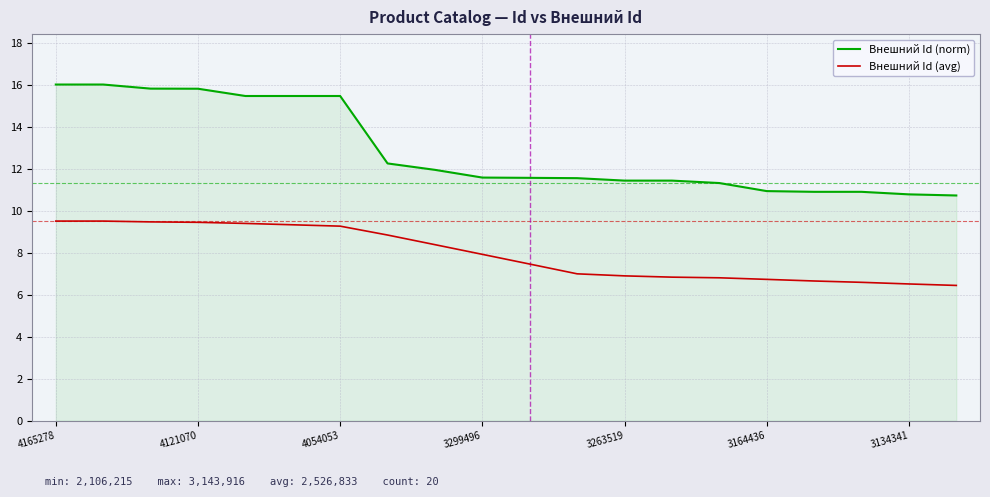

Which series has the largest range (max minus min)?

Внешний Id (norm)